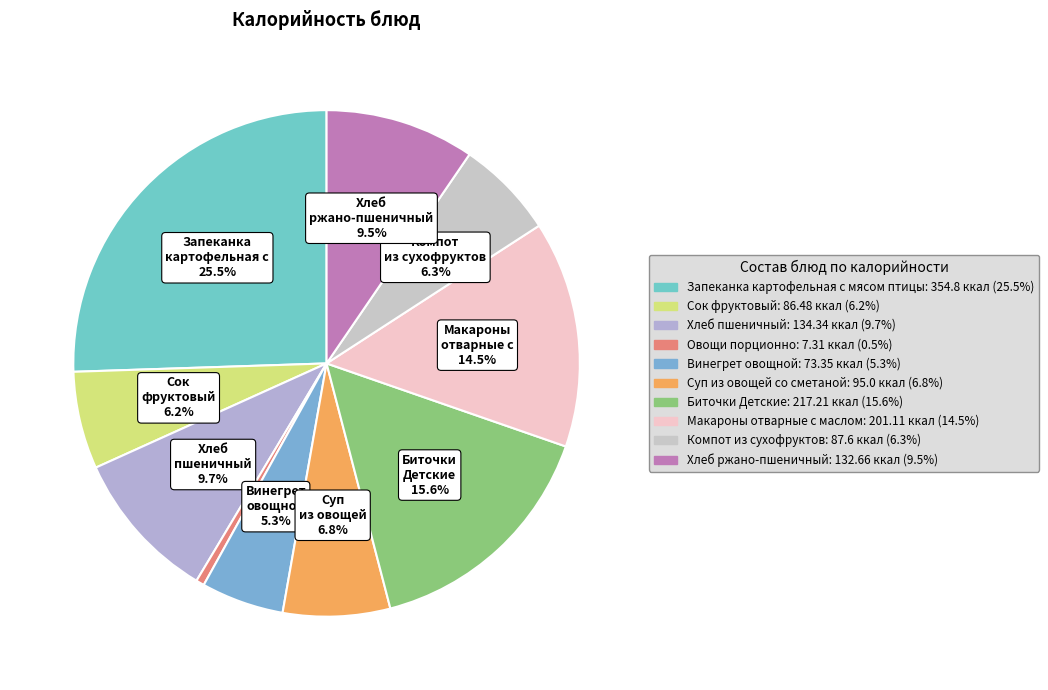

Count the number of slices in the pie.

10